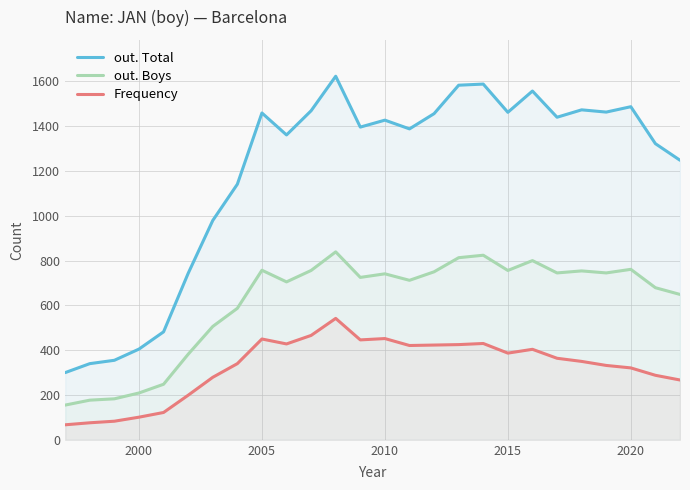

What is the total value across all series at 2015?

2605